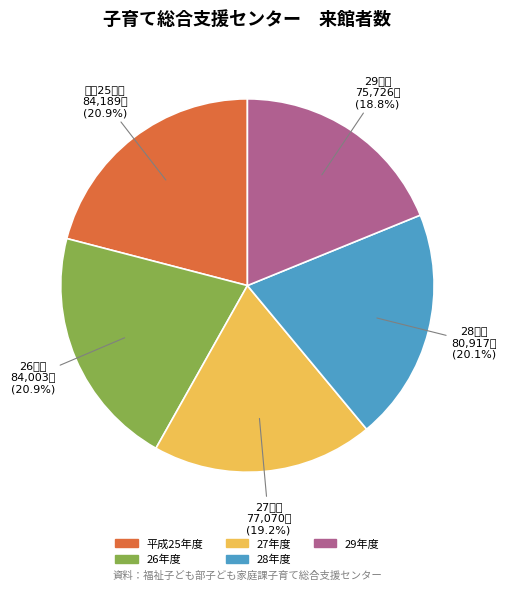

Between 27年度 and 平成25年度, which is larger?

平成25年度